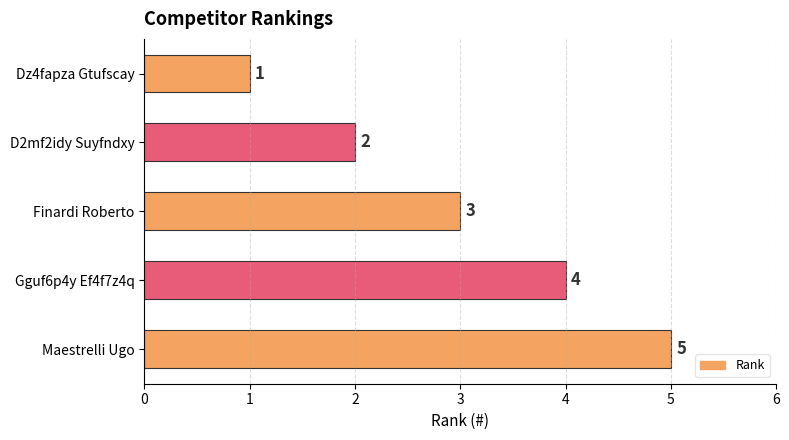

What is the change in value from Dz4fapza Gtufscay to Finardi Roberto?

+2